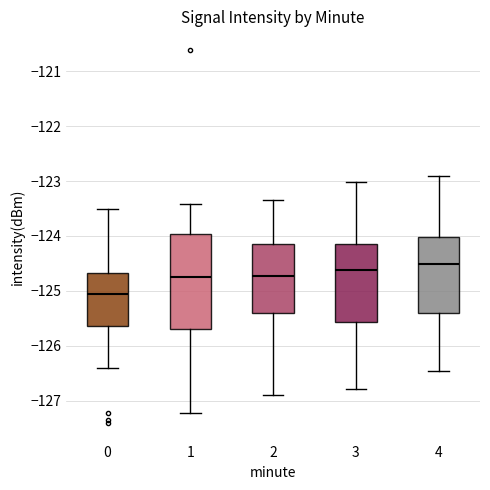

Which box is the tallest, from its lower edge to its upper edge?

1